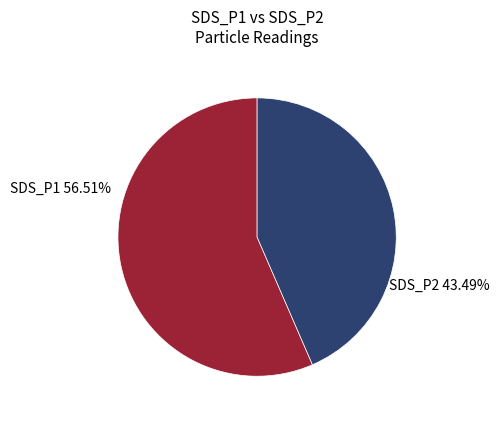

Rank the categories by value from lowest to highest.

SDS_P2, SDS_P1